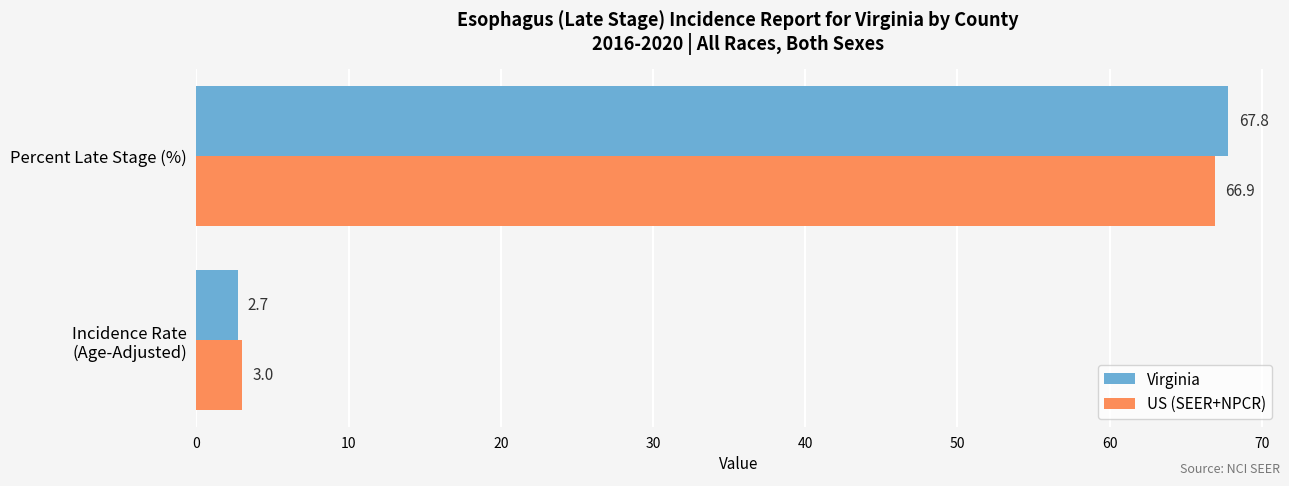

Which series has the largest range (max minus min)?

Virginia